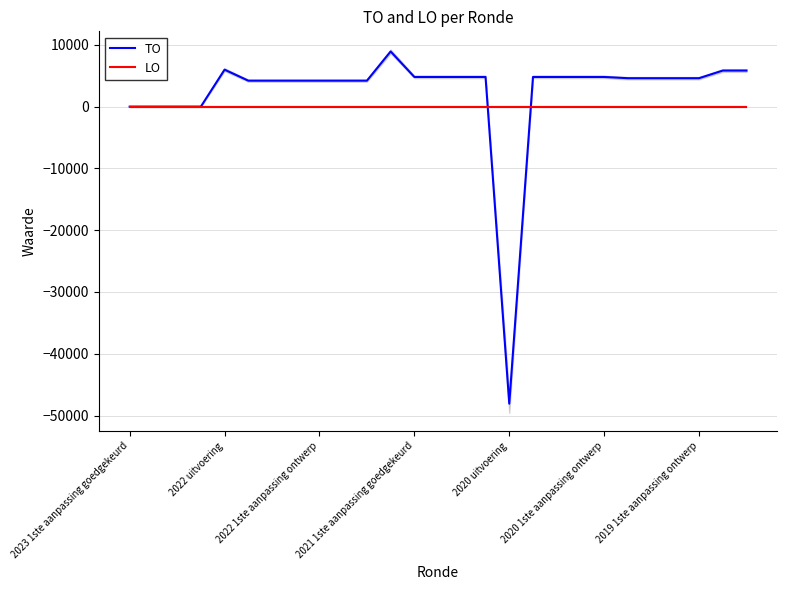

The value of TO at 23 is 4600. True or false?

True